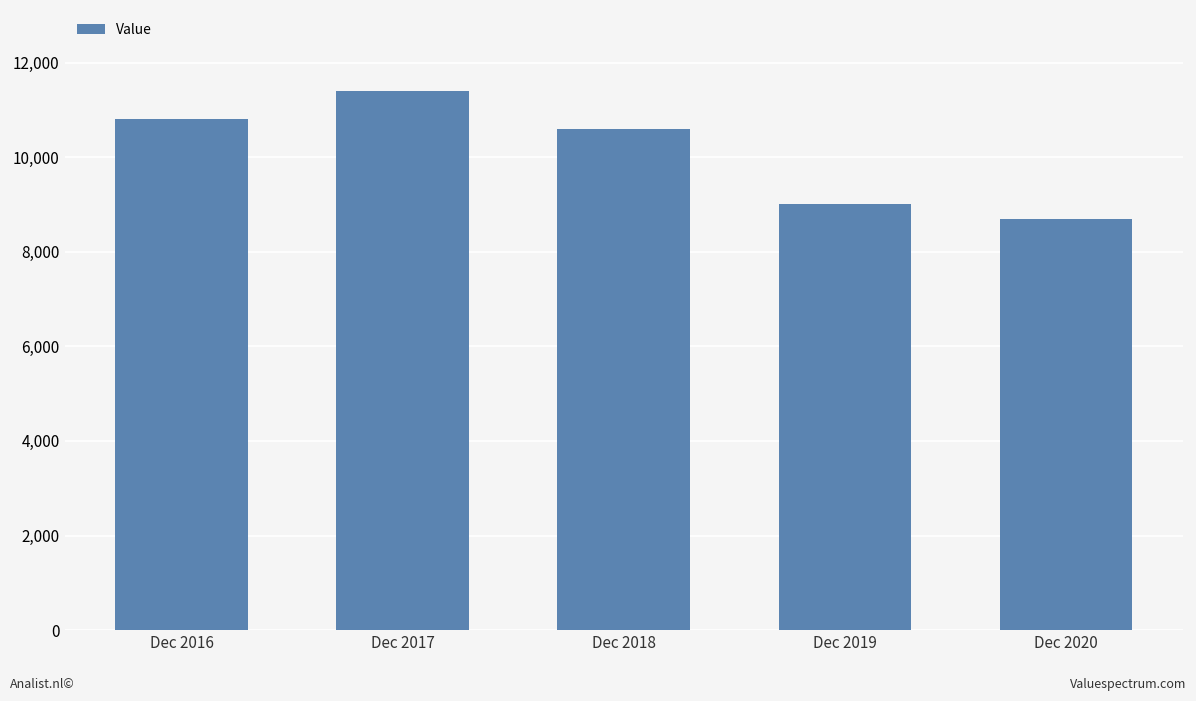

What is the difference between the maximum and minimum values?

2700